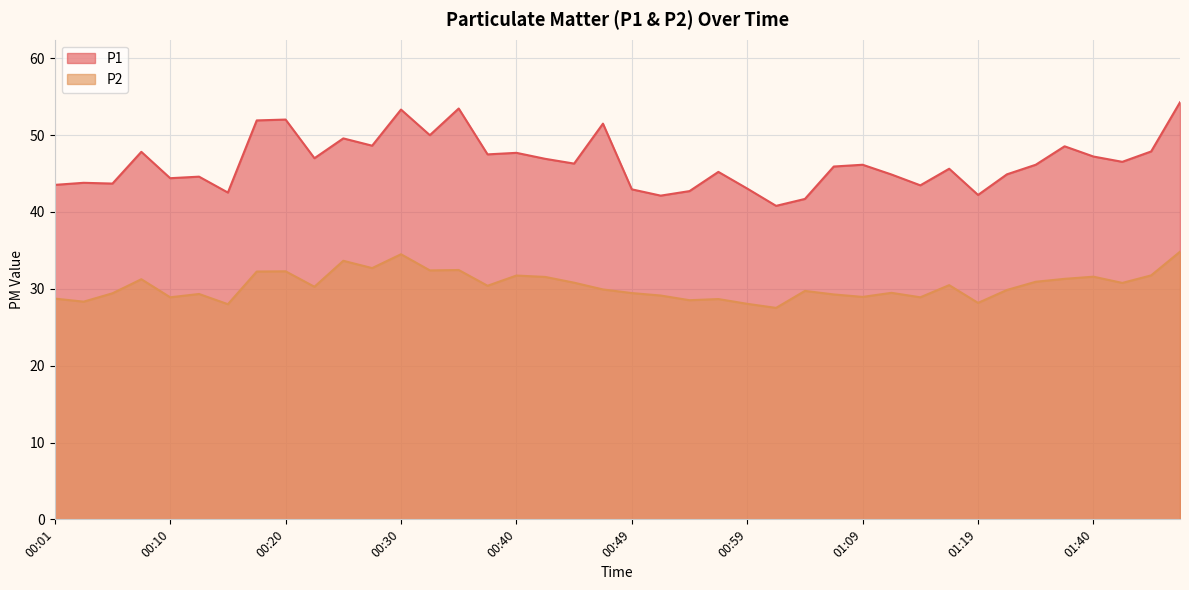

Reading right to left, transcribe all the data shown in this chart.

P1: 54.3	47.9	46.5	47.2	48.5	46.1	44.9	42.2	45.6	43.5	44.9	46.1	45.9	41.7	40.8	43.0	45.2	42.7	42.1	43.0	51.5	46.3	46.9	47.7	47.5	53.5	50.0	53.3	48.6	49.6	47.0	52.0	51.9	42.5	44.6	44.4	47.8	43.7	43.8	43.5
P2: 34.8	31.8	30.8	31.6	31.3	30.9	29.9	28.2	30.5	28.9	29.5	28.9	29.3	29.7	27.5	28.1	28.7	28.5	29.1	29.4	29.9	30.8	31.6	31.7	30.4	32.5	32.4	34.5	32.7	33.6	30.3	32.3	32.2	28.0	29.3	28.9	31.2	29.4	28.3	28.7